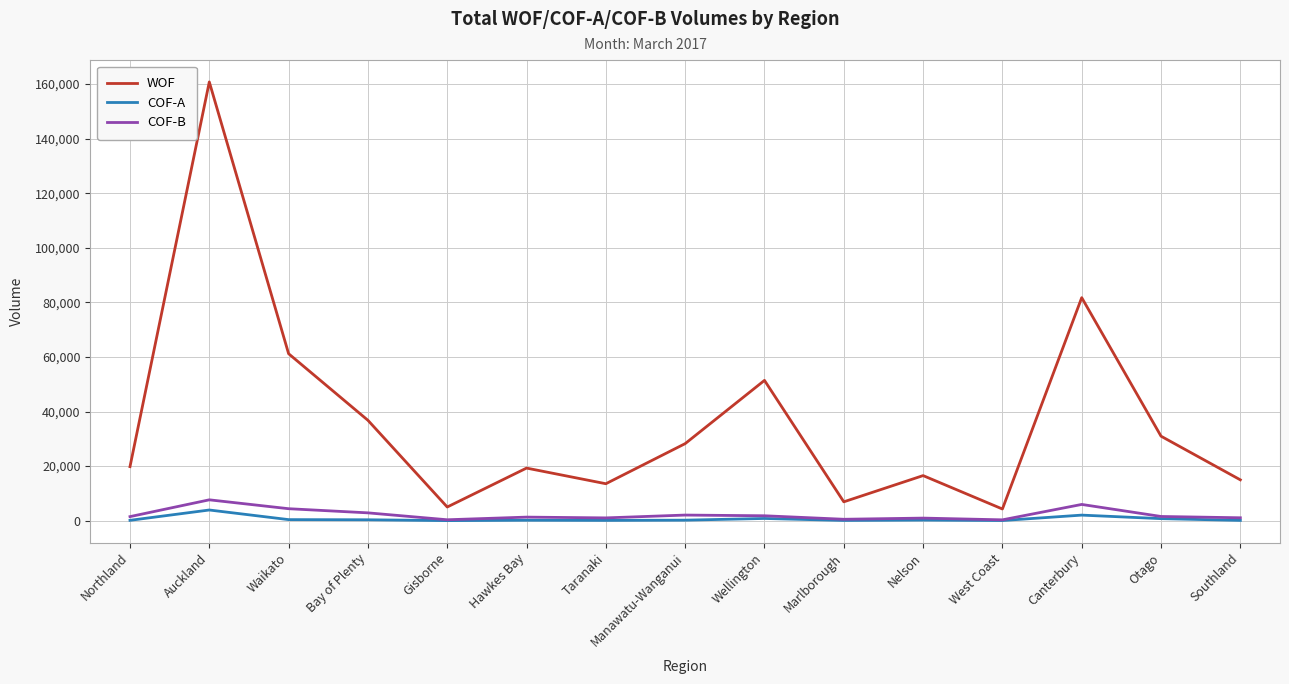

Which series has the widest spread of values?

WOF